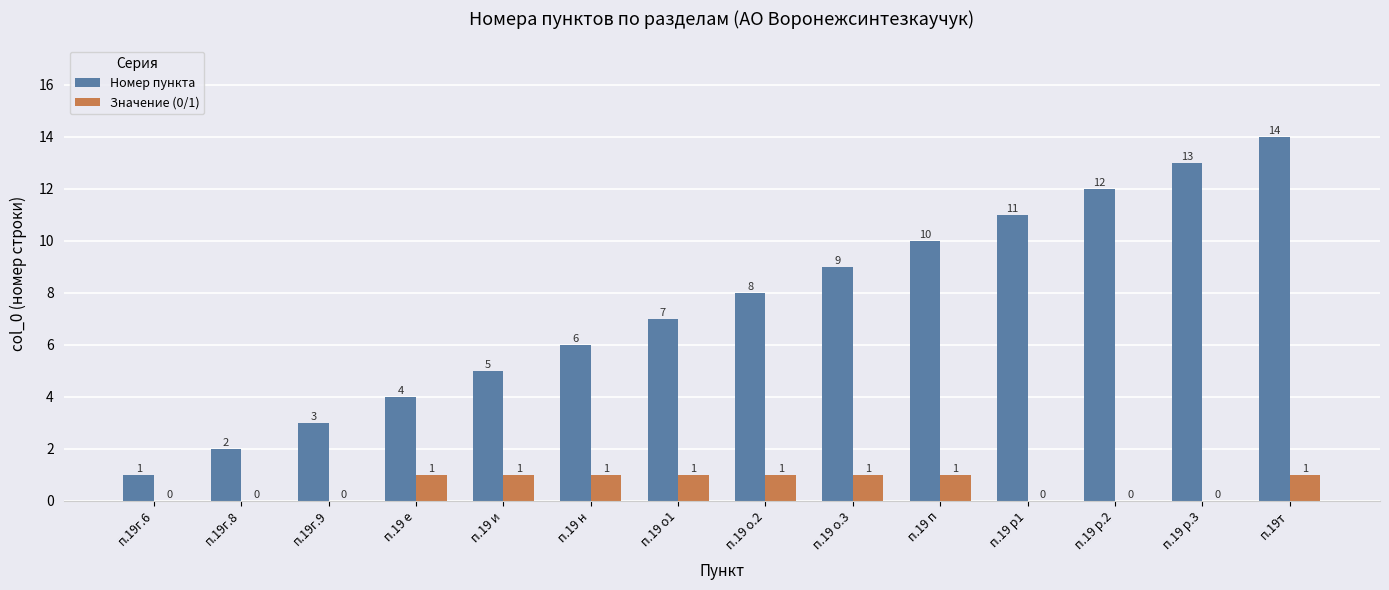

What are all the series names shown in the legend?

Номер пункта, Значение (0/1)